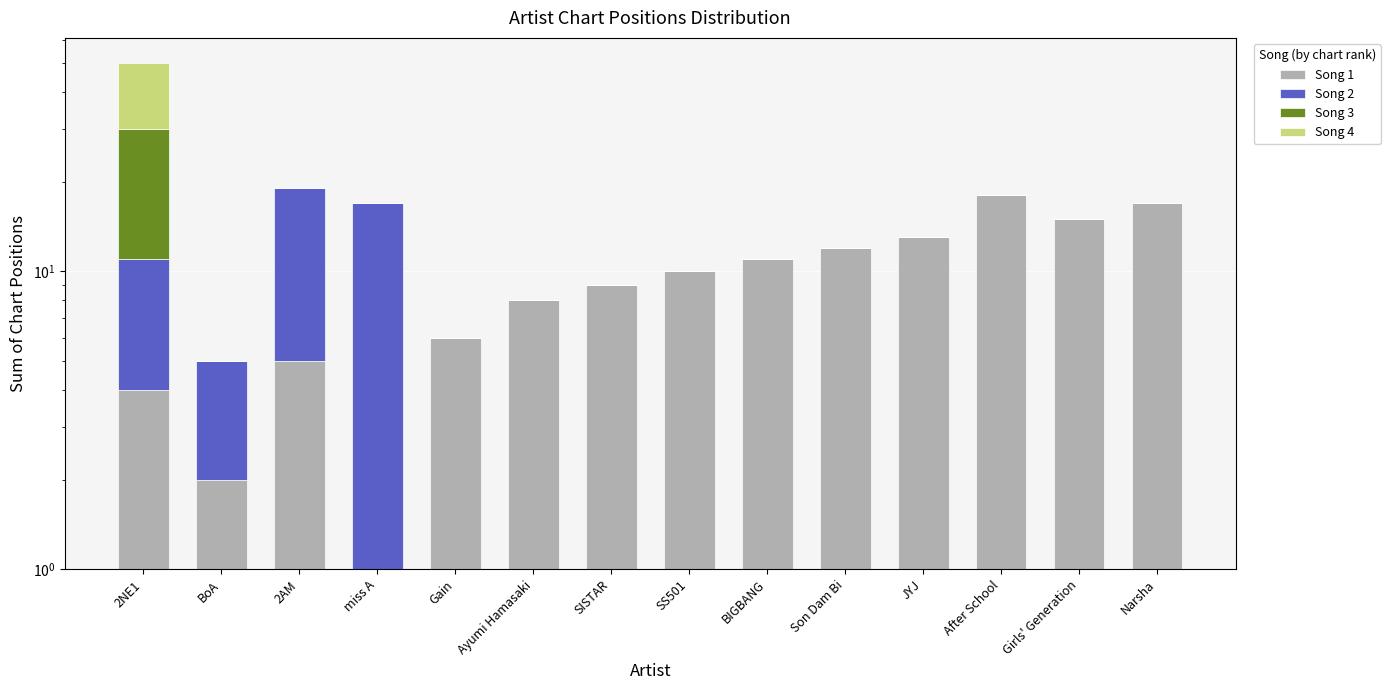

At which category is the sum across all series the highest?

2NE1